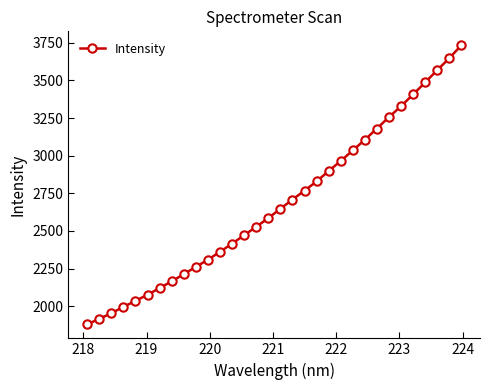

True or false: the data has more than 2 interior local peaks.

False